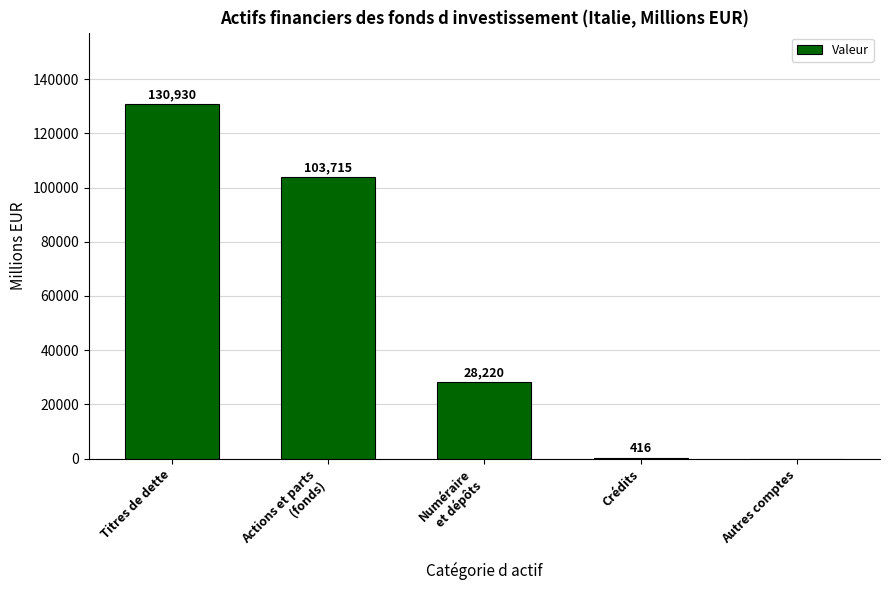

How many distinct data groups are displayed?

1